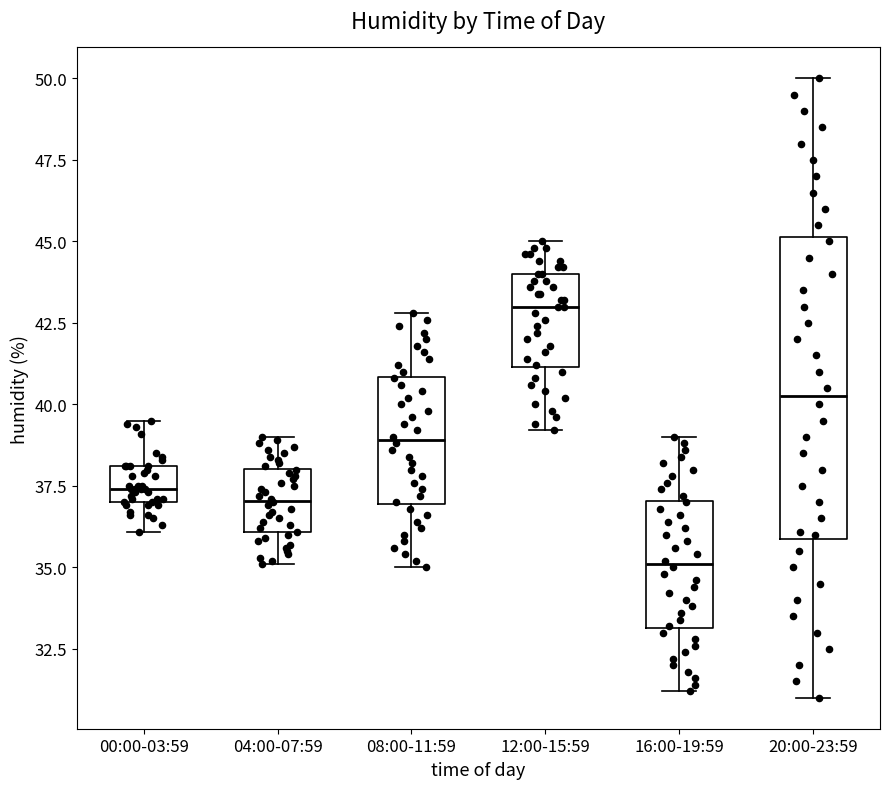

Reading left to right, read every box against the y-axis: the position of its median line, the range the box covers, and the ends of its whiskers. The values are not printed on the chart, so give them approximately, as read against the axis.

00:00-03:59: median 37.5, box 37.0 to 38.0, whiskers 36.0 to 39.5
04:00-07:59: median 37.0, box 36.0 to 38.0, whiskers 35.0 to 39.0
08:00-11:59: median 39.0, box 37.0 to 41.0, whiskers 35.0 to 43.0
12:00-15:59: median 43.0, box 41.0 to 44.0, whiskers 39.0 to 45.0
16:00-19:59: median 35.0, box 33.0 to 37.0, whiskers 31.0 to 39.0
20:00-23:59: median 40.5, box 36.0 to 45.0, whiskers 31.0 to 50.0